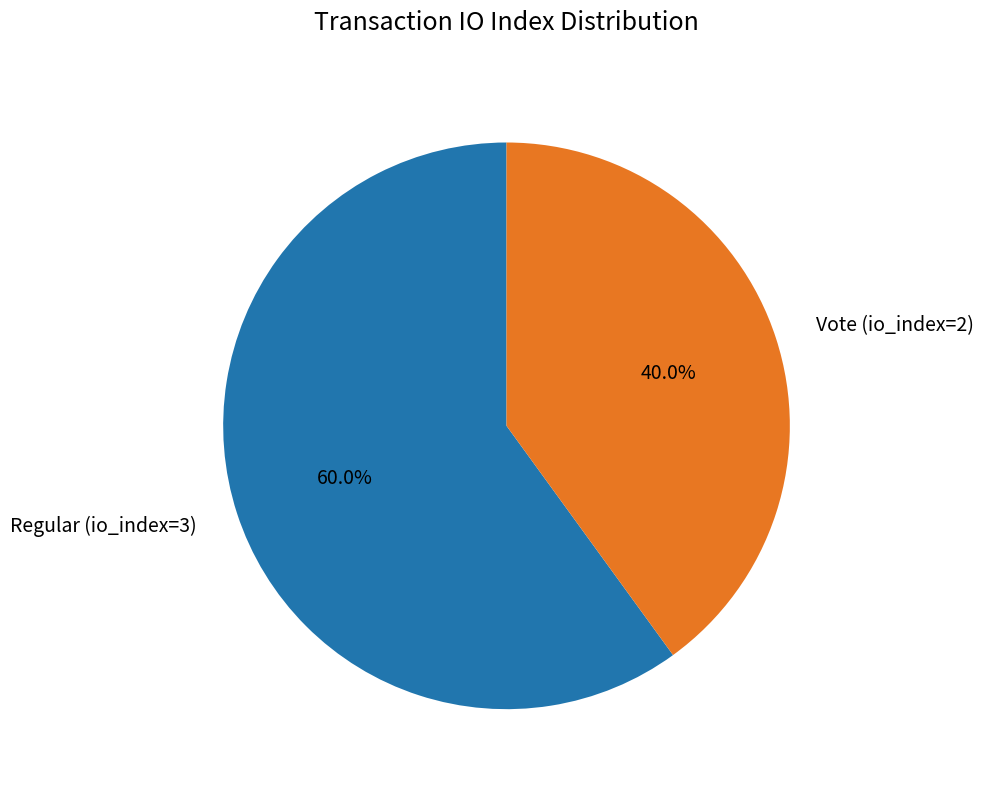

To the nearest percent, what percentage of the pie is Regular (io_index=3)?

60%